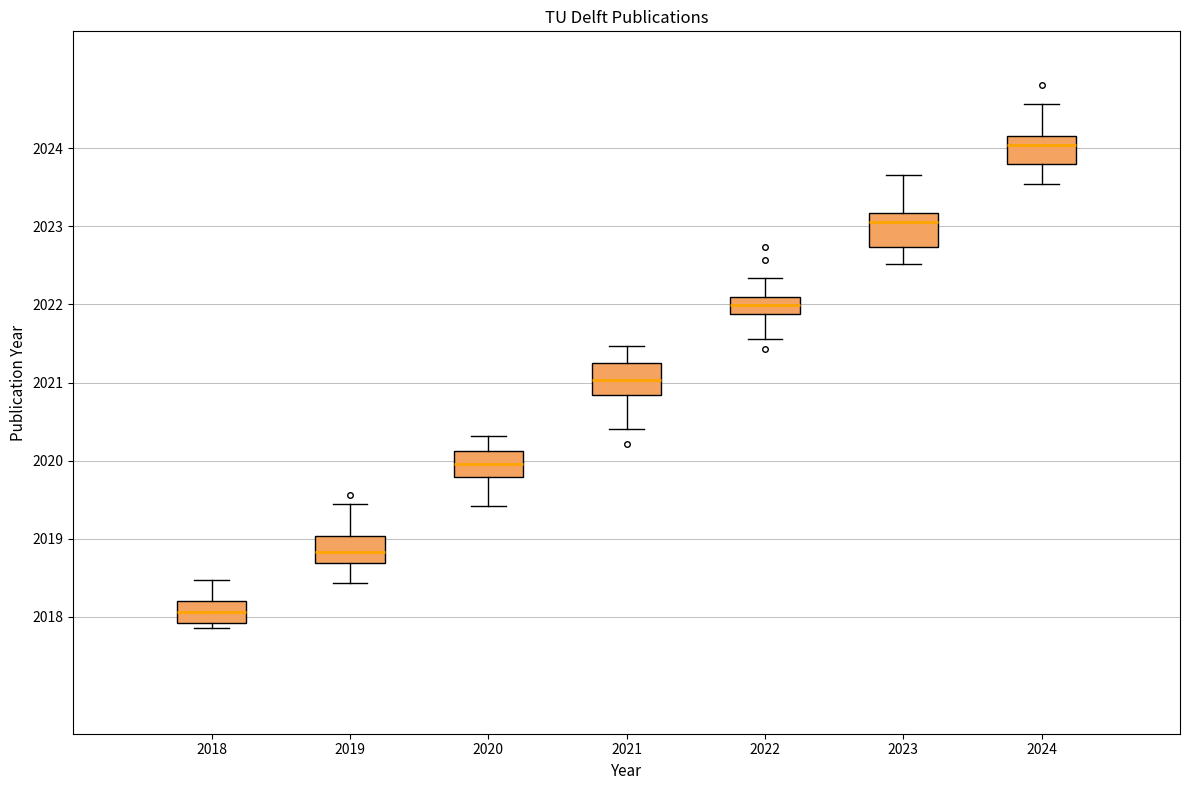

Reading left to right, read every box against the y-axis: the position of its median line, the range the box covers, and the ends of its whiskers. The values are not printed on the chart, so give them approximately, as read against the axis.

2018: median 2018.1, box 2017.9 to 2018.2, whiskers 2017.9 (just below the box's lower edge) to 2018.5
2019: median 2018.8, box 2018.7 to 2019.0, whiskers 2018.4 to 2019.4
2020: median 2020.0, box 2019.8 to 2020.1, whiskers 2019.4 to 2020.3
2021: median 2021.0, box 2020.8 to 2021.2, whiskers 2020.4 to 2021.5
2022: median 2022.0, box 2021.9 to 2022.1, whiskers 2021.6 to 2022.3
2023: median 2023.1, box 2022.7 to 2023.2, whiskers 2022.5 to 2023.7
2024: median 2024.0, box 2023.8 to 2024.2, whiskers 2023.5 to 2024.6